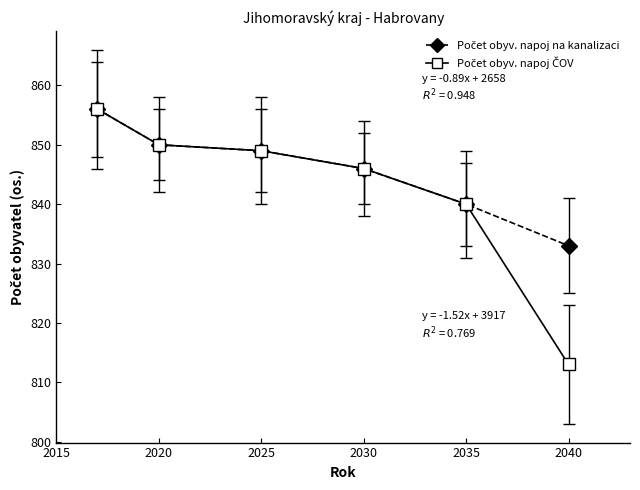

What is the minimum value shown in the chart?

813